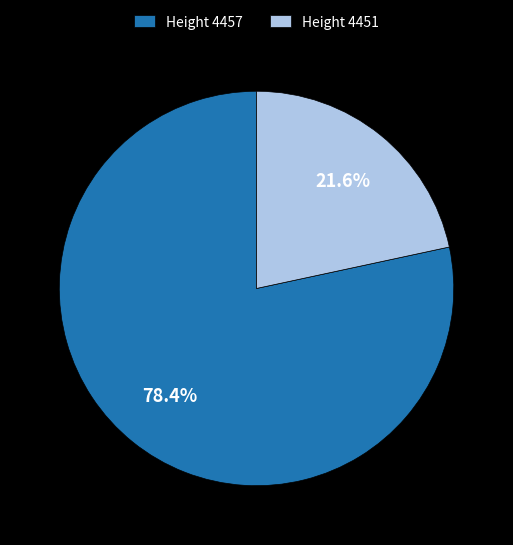

Which has a higher value, Height 4457 or Height 4451?

Height 4457